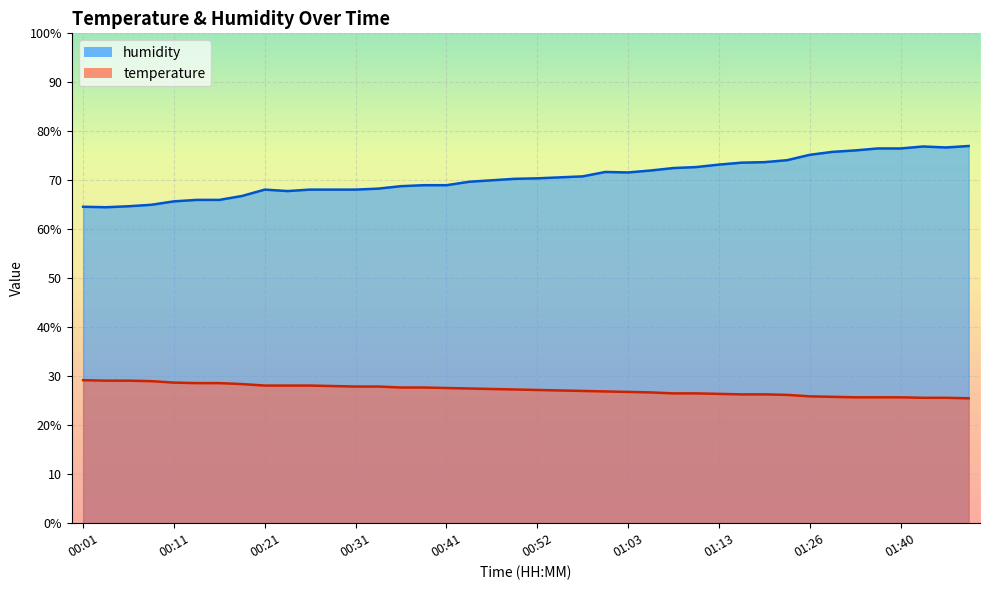

True or false: temperature and humidity intersect in this chart.

False